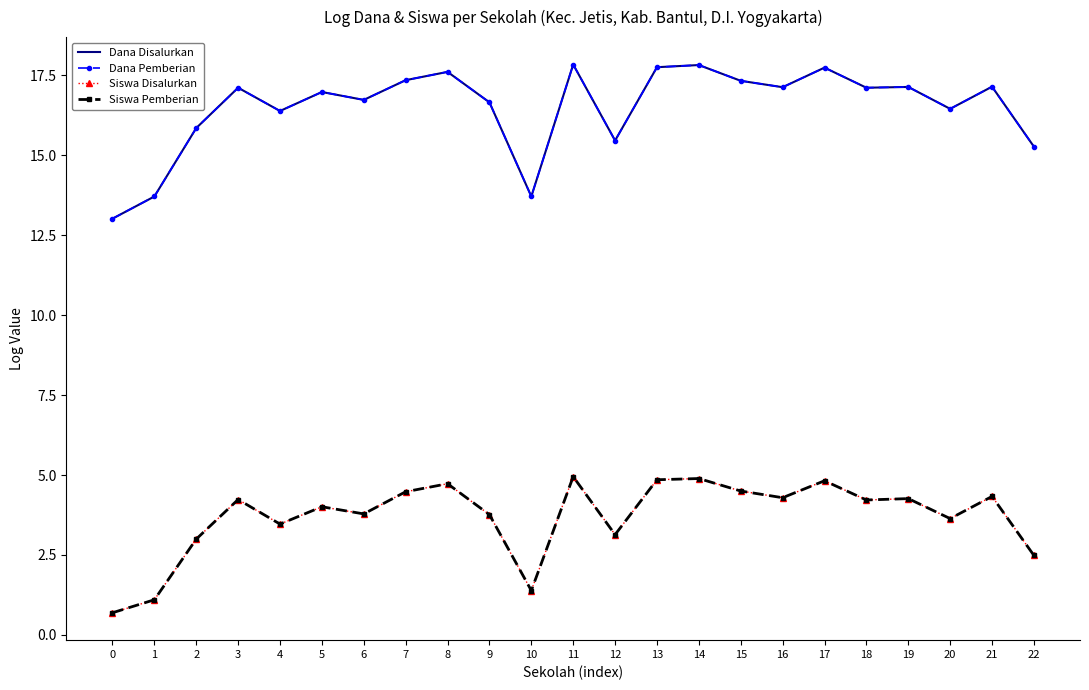

What is the difference between the maximum and second lowest values in the Dana Pemberian series?

4.1